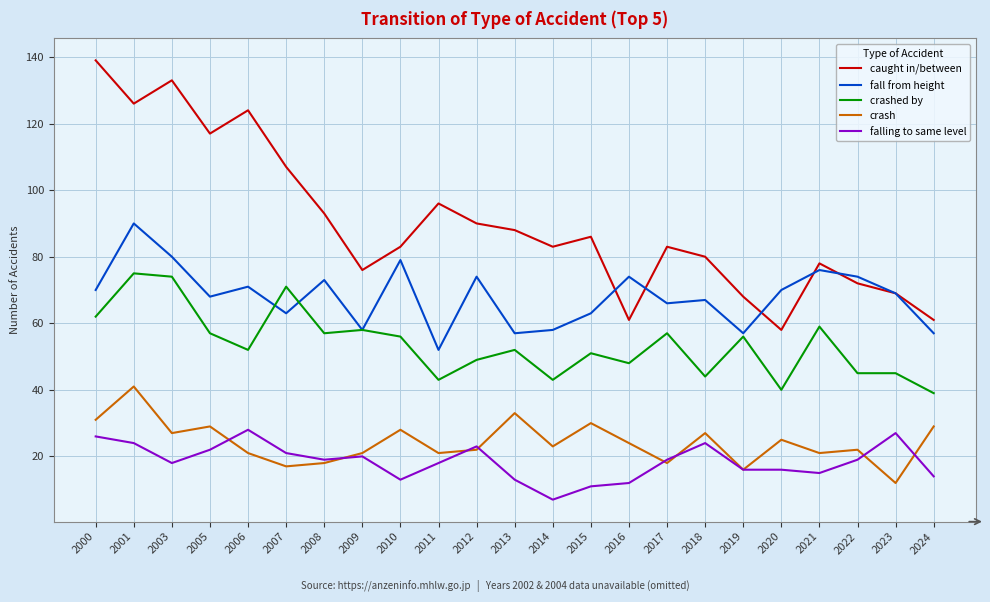

What is the difference between the highest and lowest values at 2018?

56